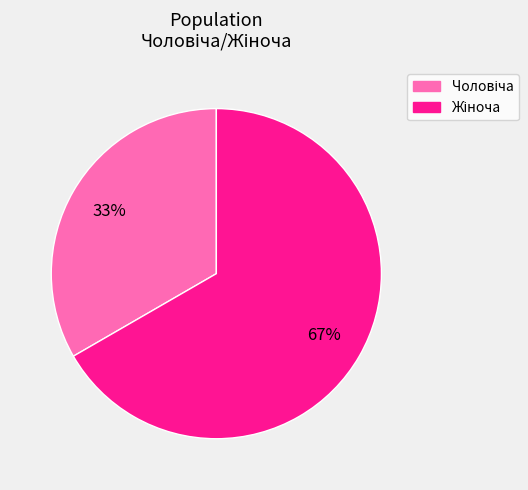

Count the number of slices in the pie.

2